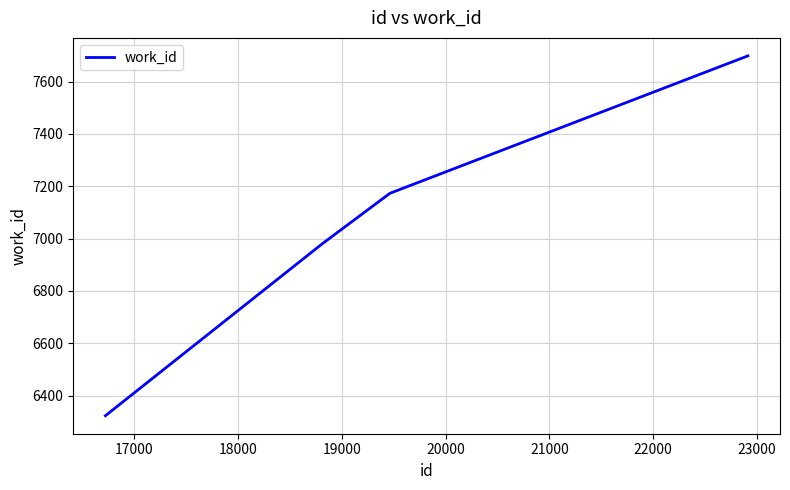

How many lines are shown in the chart?

1